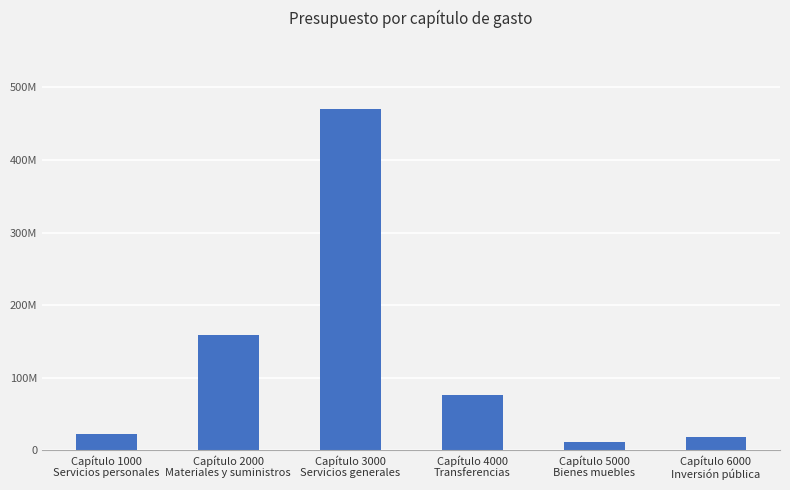

The chart shows a value of 31368134 at Capítulo 4000
Transferencias. True or false?

False